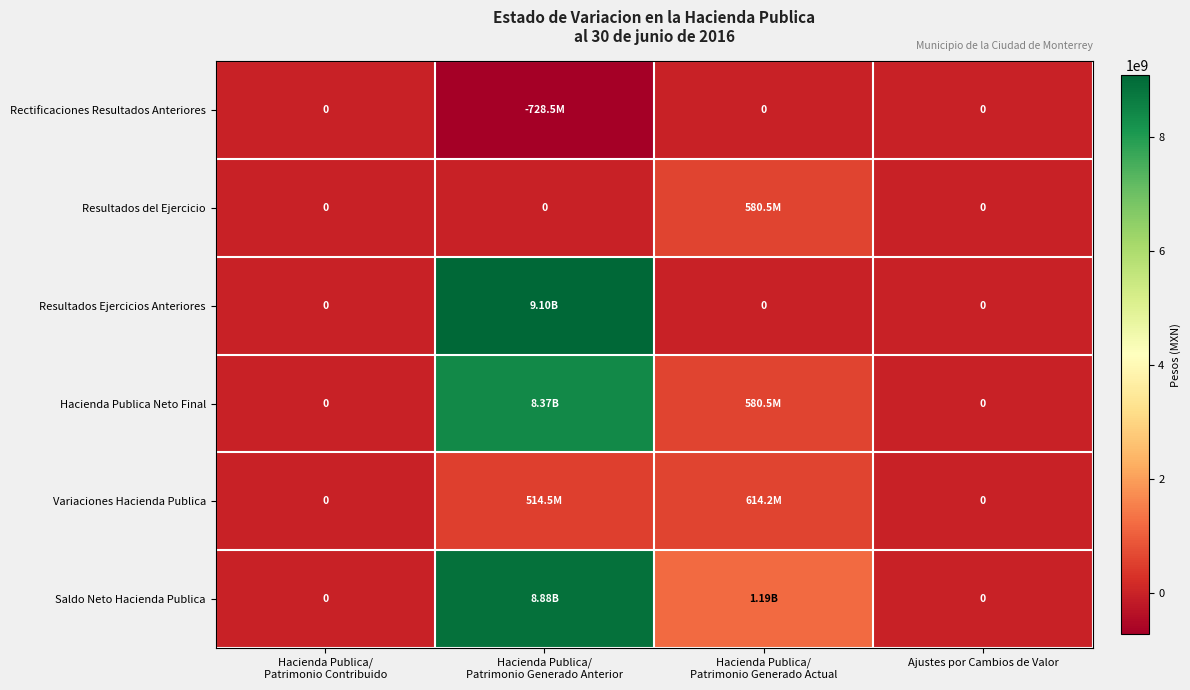

At which category is the sum across all series the highest?

Hacienda Publica/
Patrimonio Generado Anterior